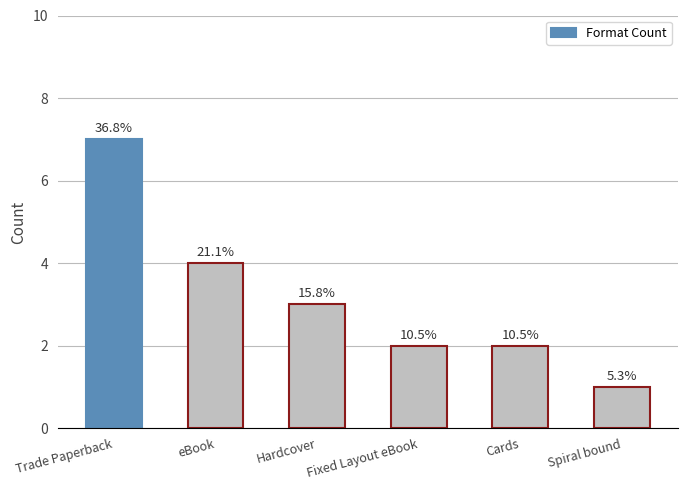

Does the chart contain any negative values?

No